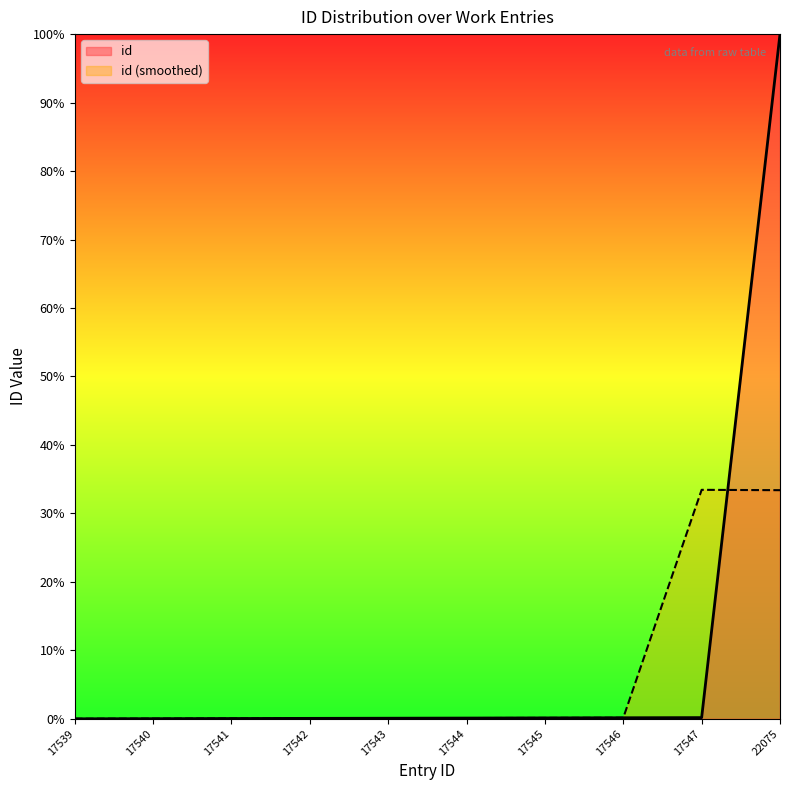

Which series has the widest spread of values?

id